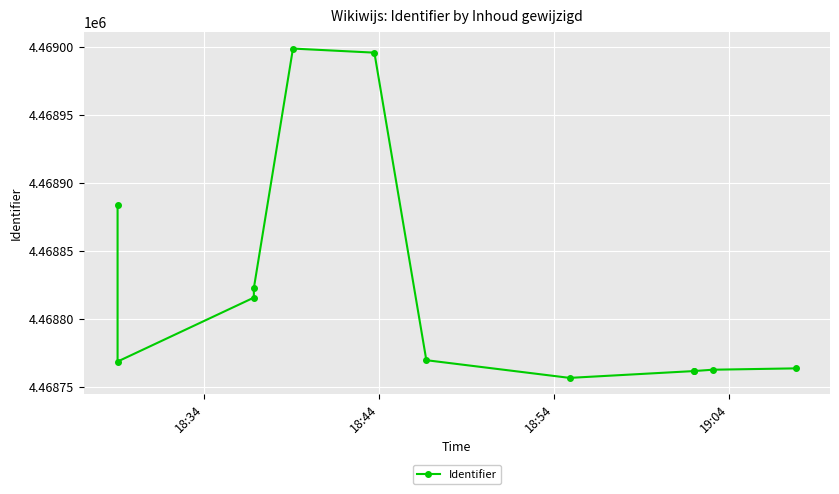

What is the greatest value displayed?

4468999